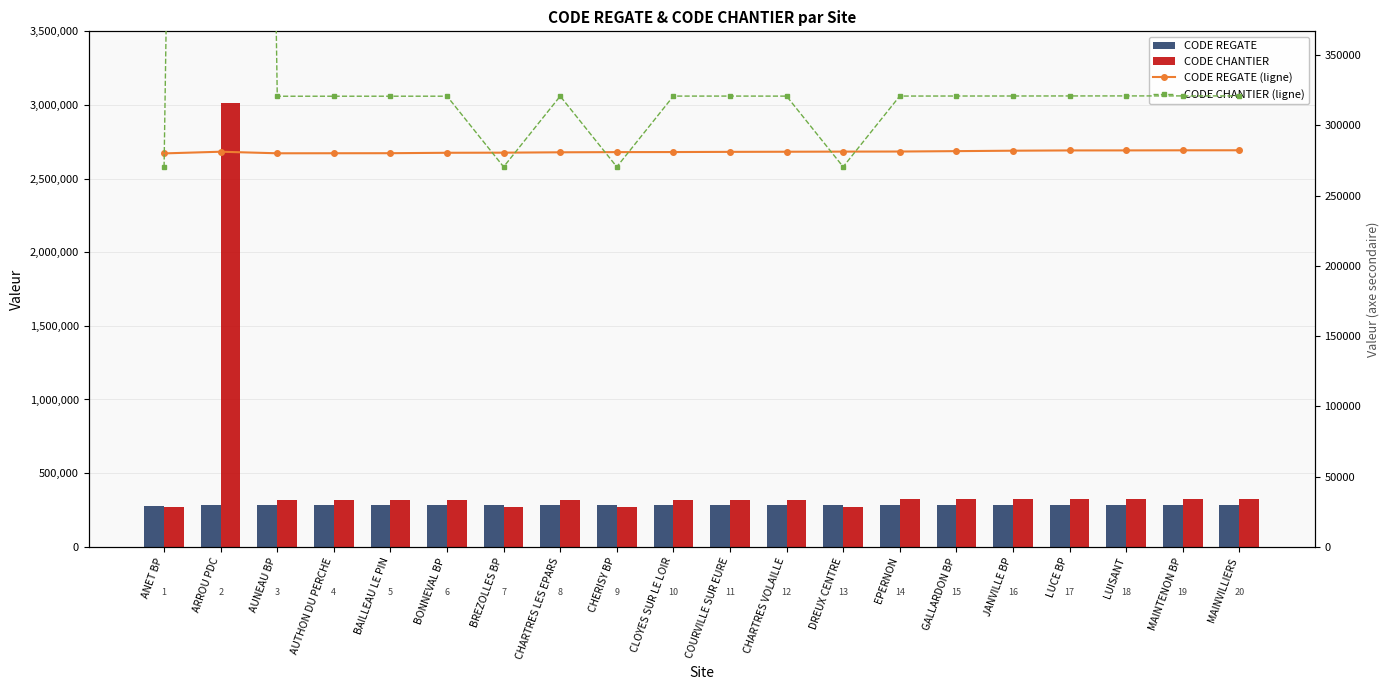

How many data points in CODE CHANTIER are above 320870?

9